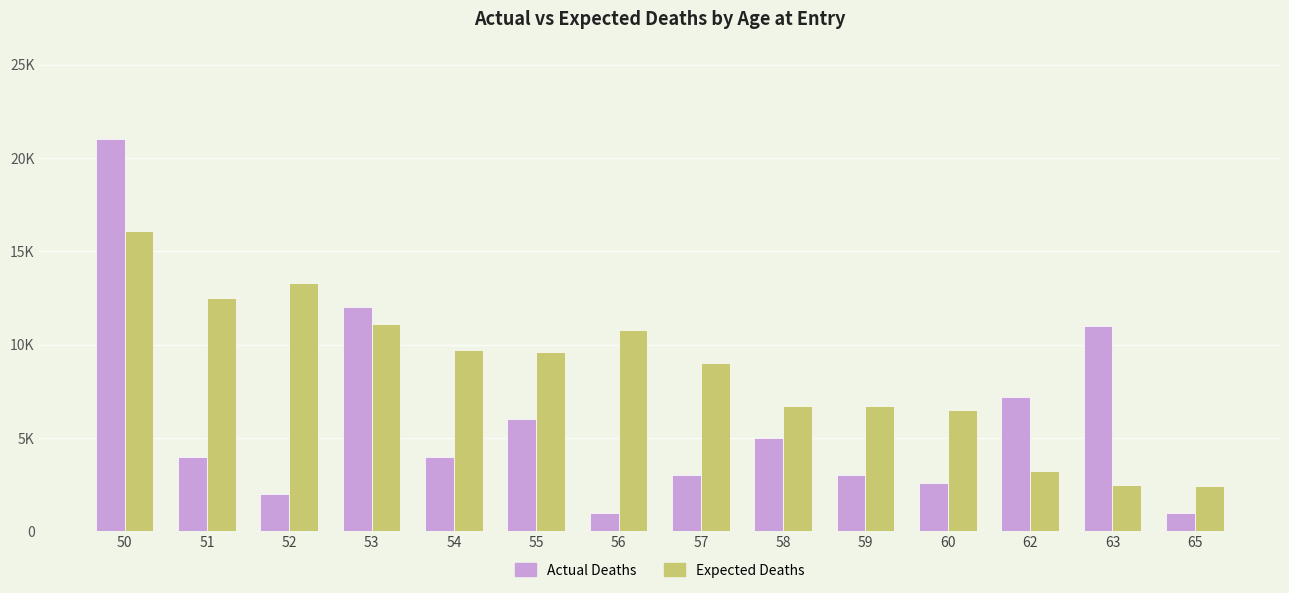

At which category is the sum across all series the highest?

50